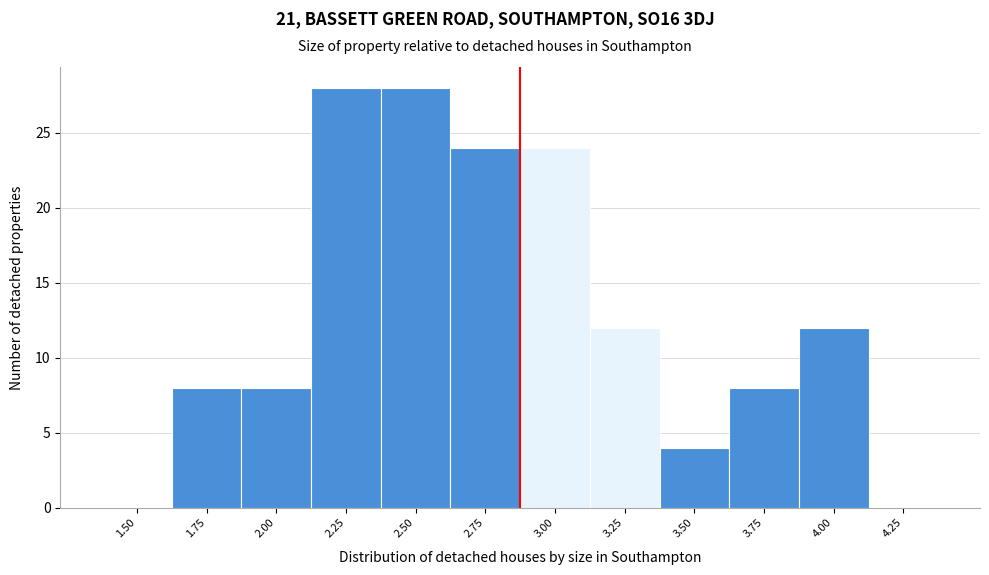

Reading left to right, transcribe all the data shown in this chart.

1.50=0	1.75=8	2.00=8	2.25=28	2.50=28	2.75=24	3.00=24	3.25=12	3.50=4	3.75=8	4.00=12	4.25=0